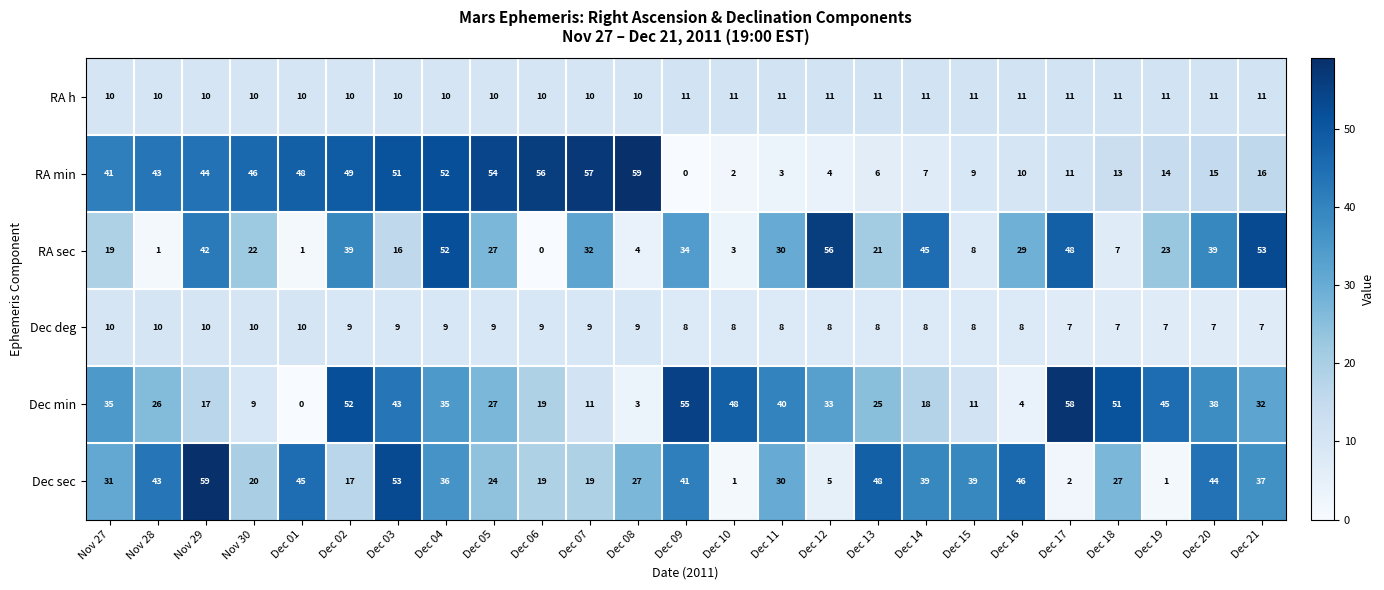

Which series has the widest spread of values?

RA min